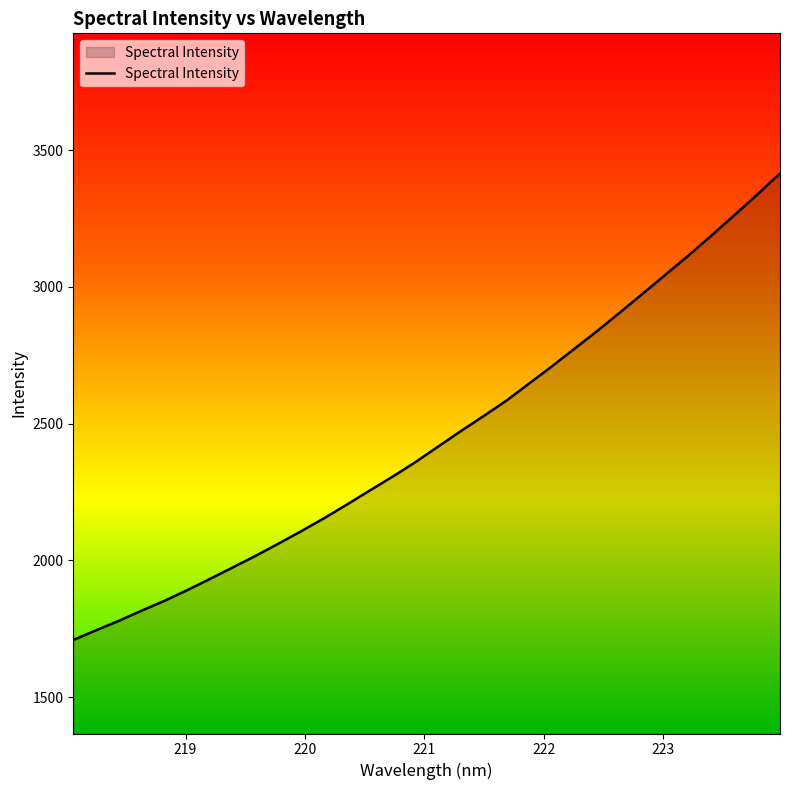

What is the smallest value displayed?

1709.4